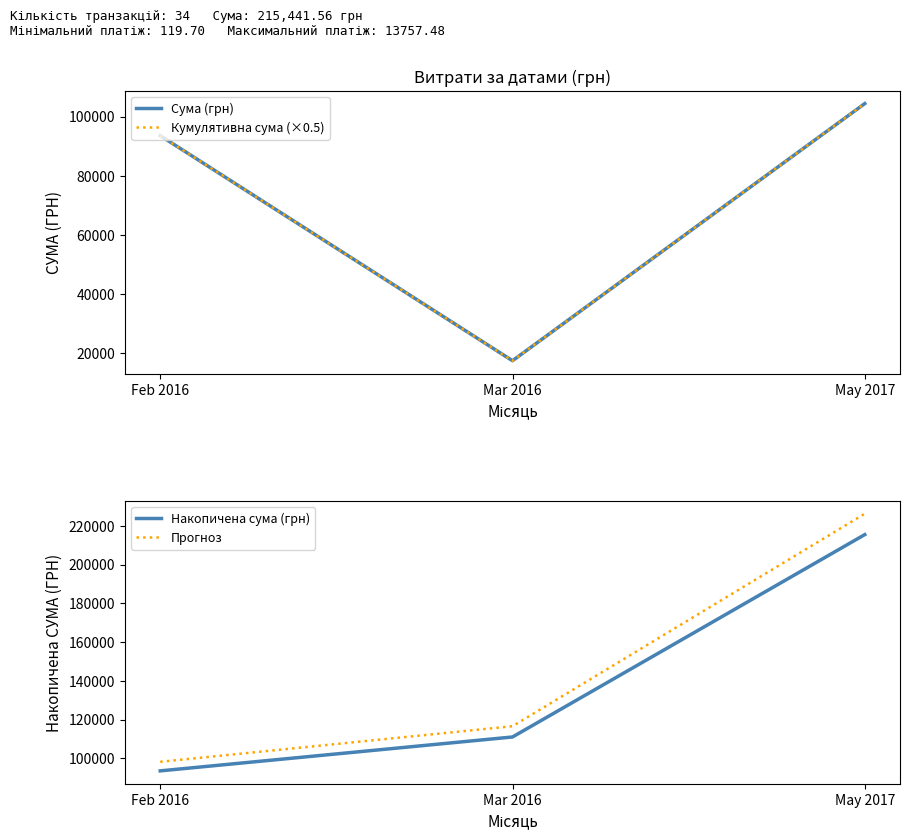

At how many categories does at least one series exceed 199815?

1